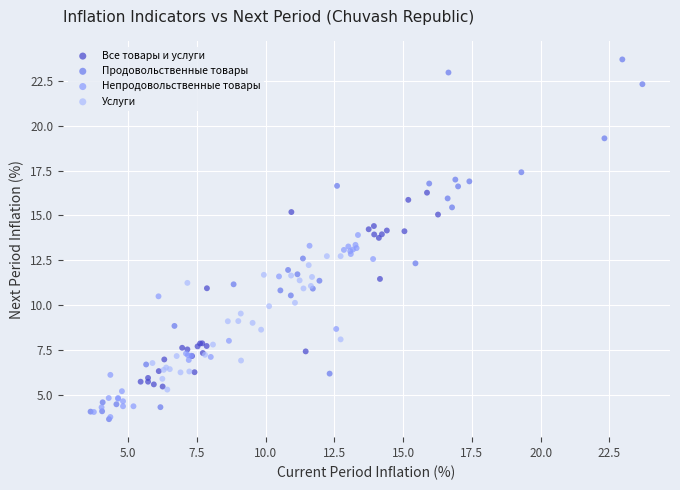

Which series has the widest spread of Y values?

Продовольственные товары